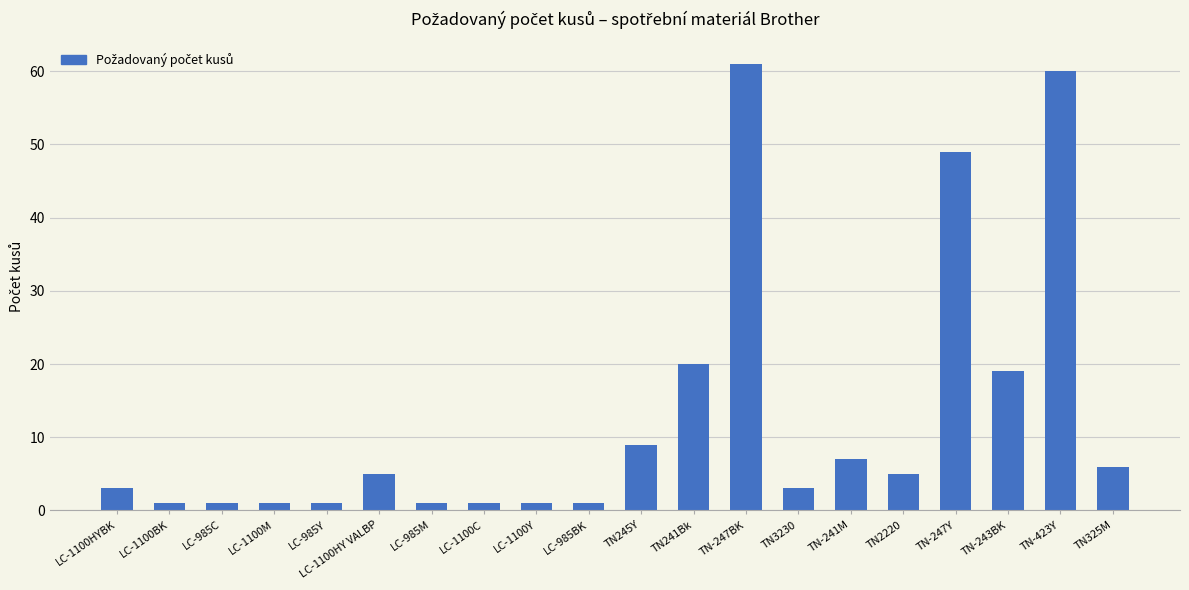

The chart shows a value of 3 at LC-1100HYBK. True or false?

True